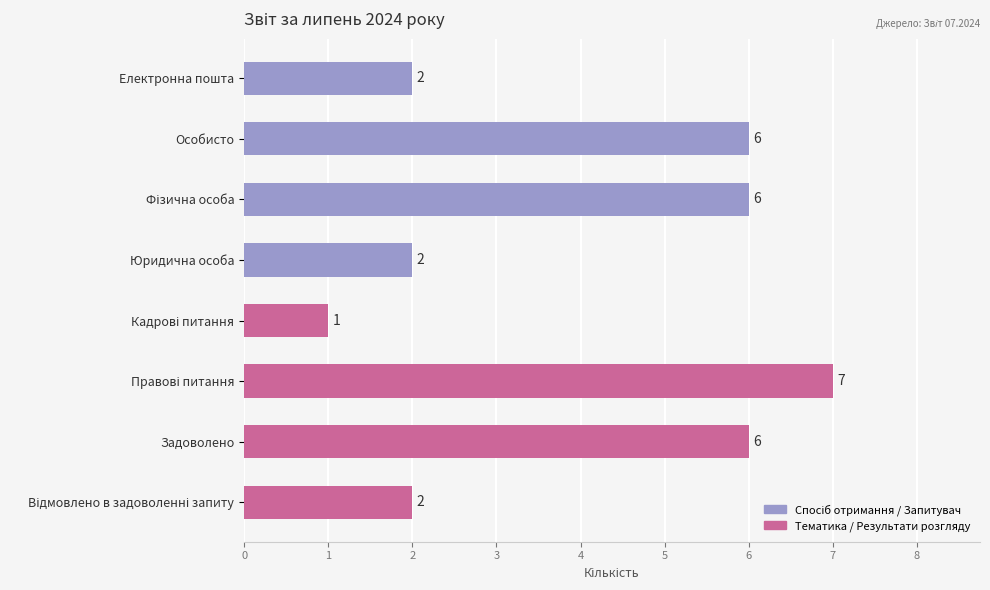

What is the difference between the second highest and minimum values?

5